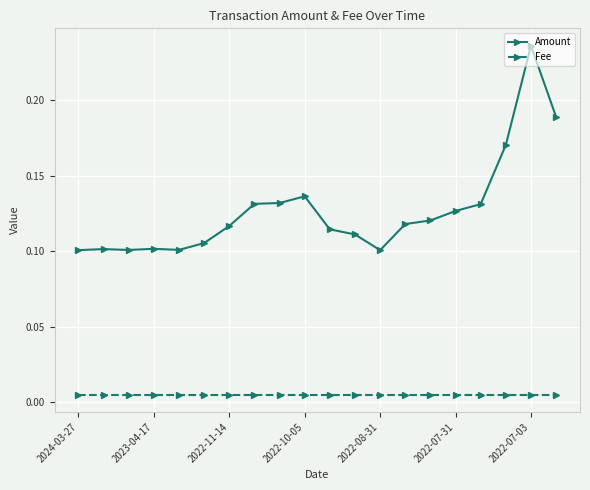

Which series has the largest total across all categories?

Amount